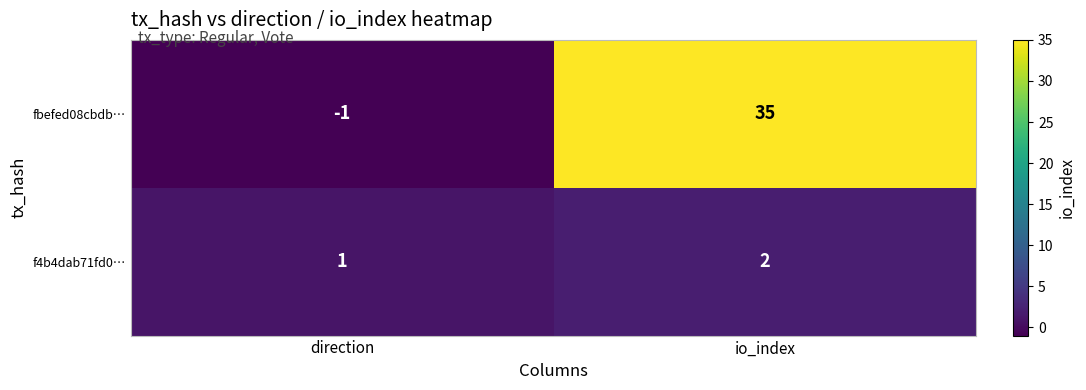

Is the value of f4b4dab71fd0… at io_index greater than the value of fbefed08cbdb… at direction?

Yes